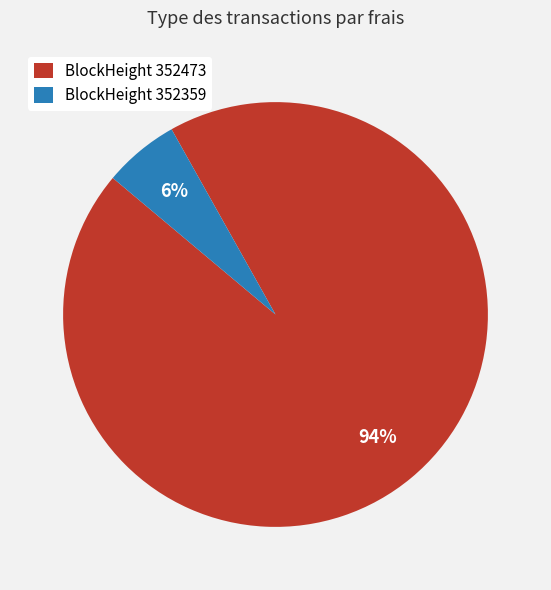

To the nearest percent, what percentage of the pie is BlockHeight 352473?

94%